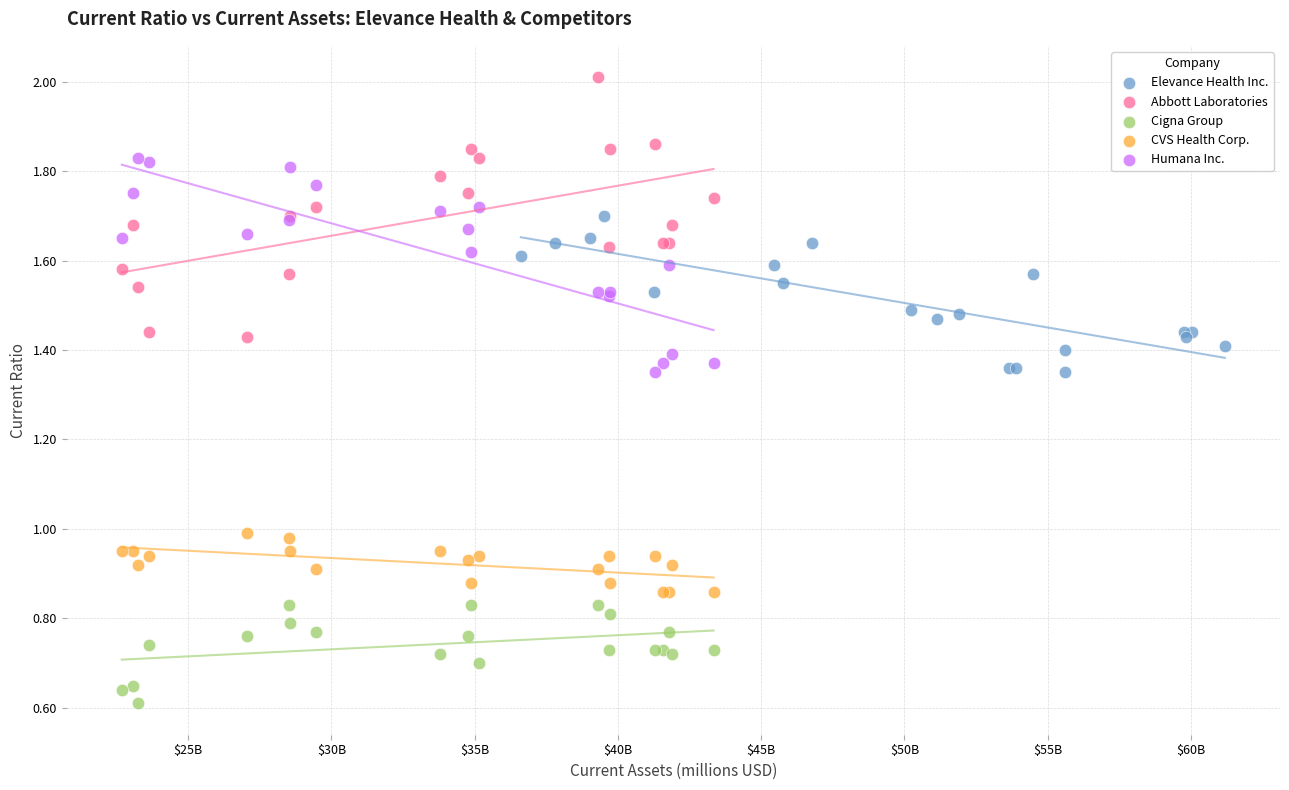

Which series has the widest spread of Y values?

Abbott Laboratories